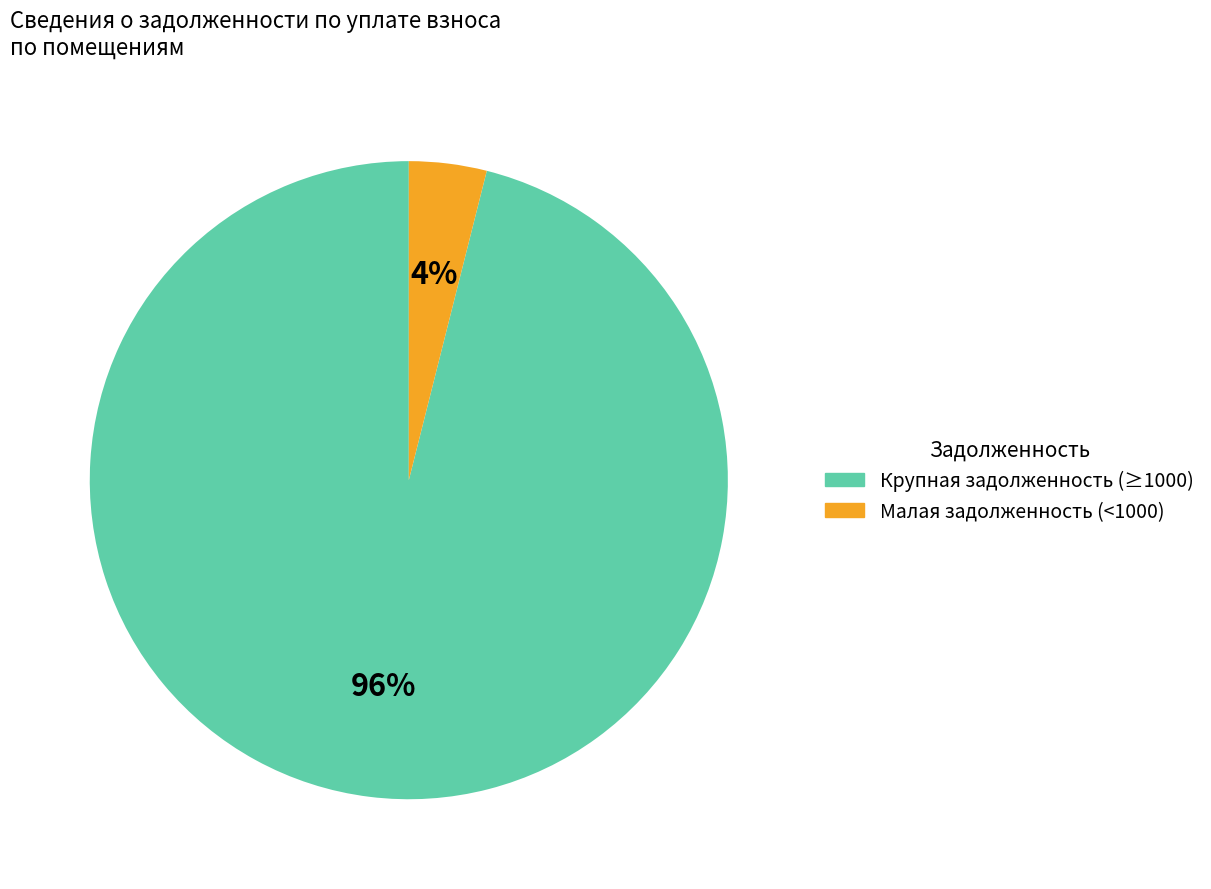

Combined, do Малая задолженность (<1000) and Крупная задолженность (≥1000) account for over 50%?

Yes